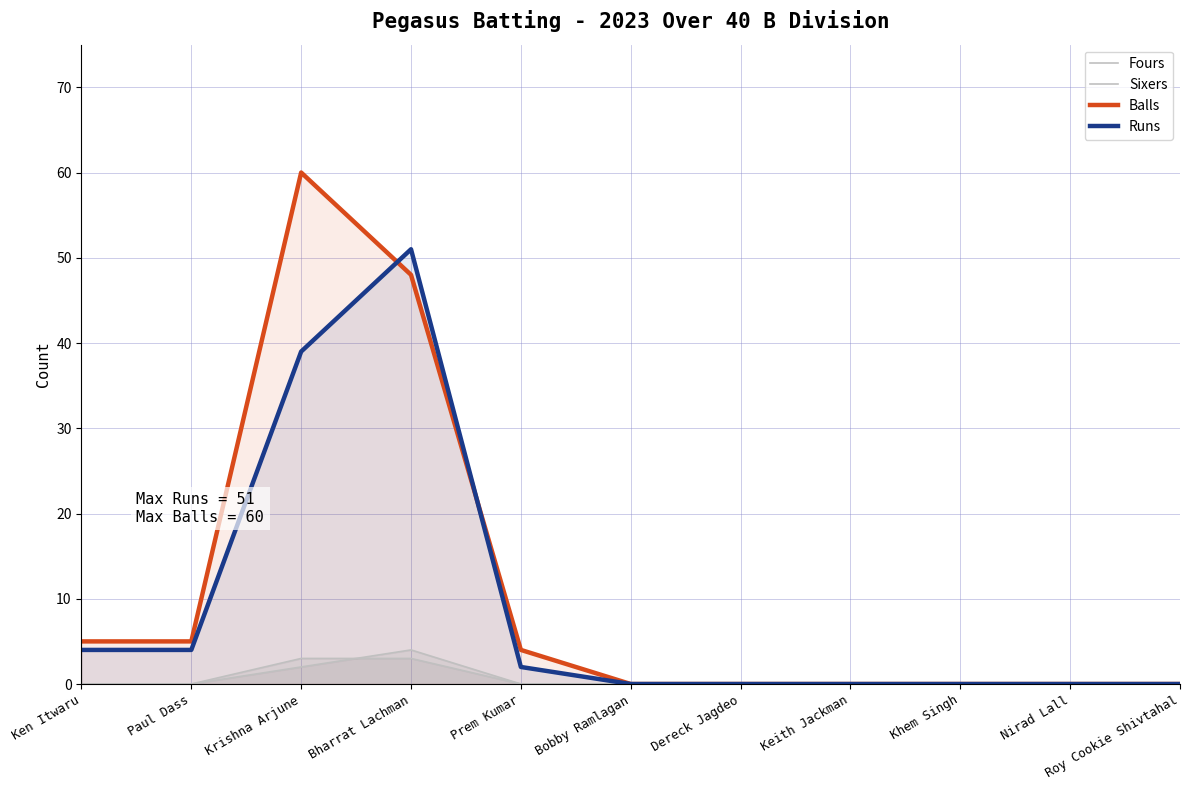

Is it true that Runs equals 51 at Bharrat Lachman?

True